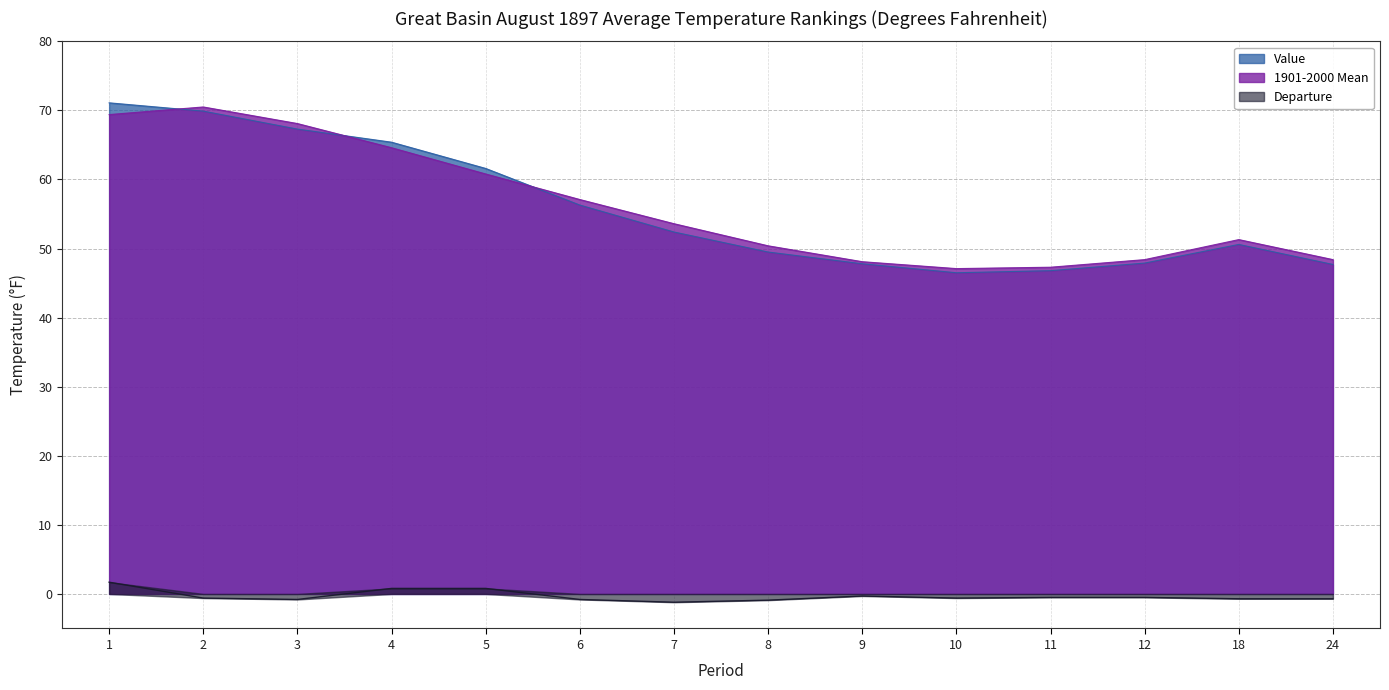

How many data points in Departure are less than 0?

11